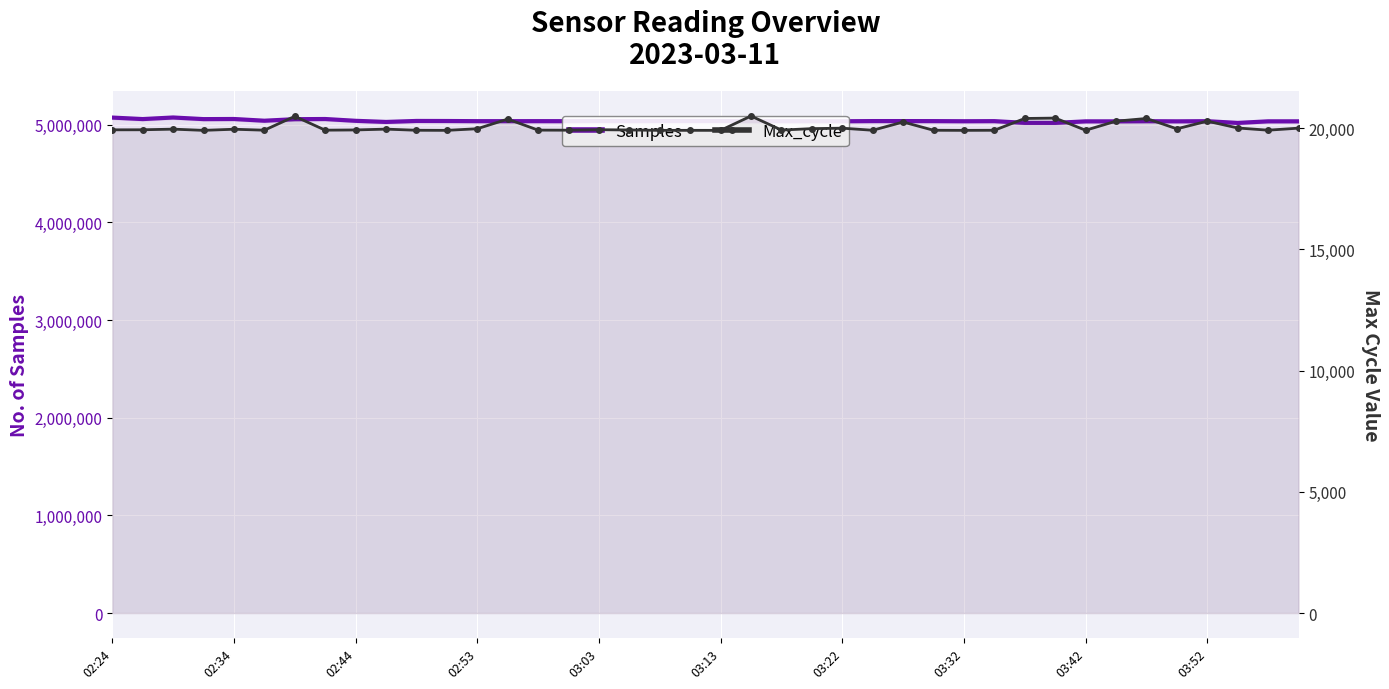

List the series in order of their overall mean, highest first.

Samples, Max_cycle